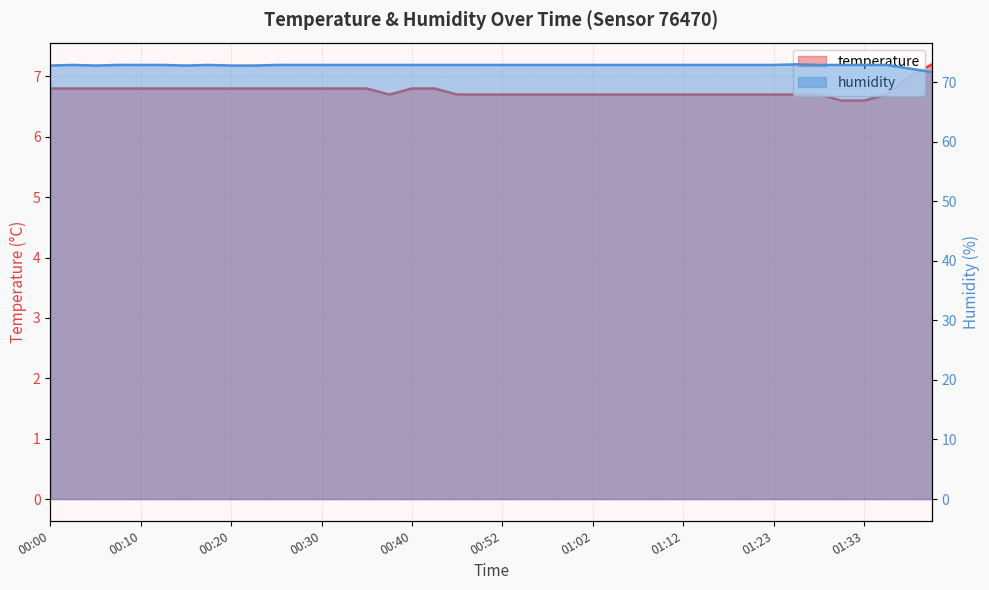

What is the sum of all humidity values?

2913.8